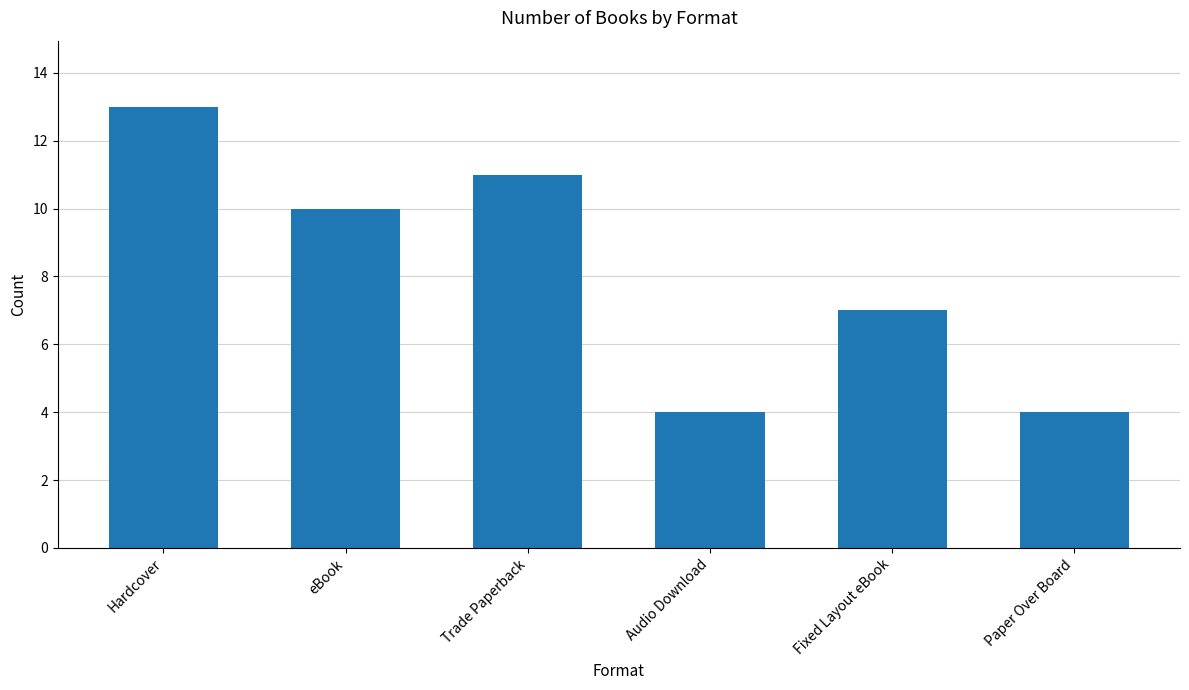

What is the ratio of the value at Paper Over Board to the value at Hardcover?

0.3